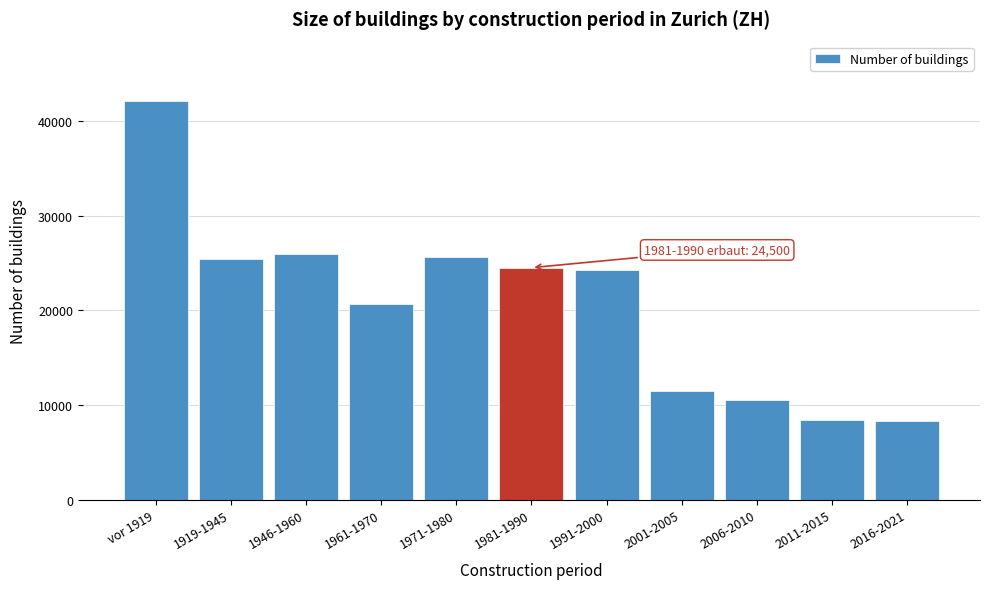

Which has a higher value, vor 1919 or 2016-2021?

vor 1919